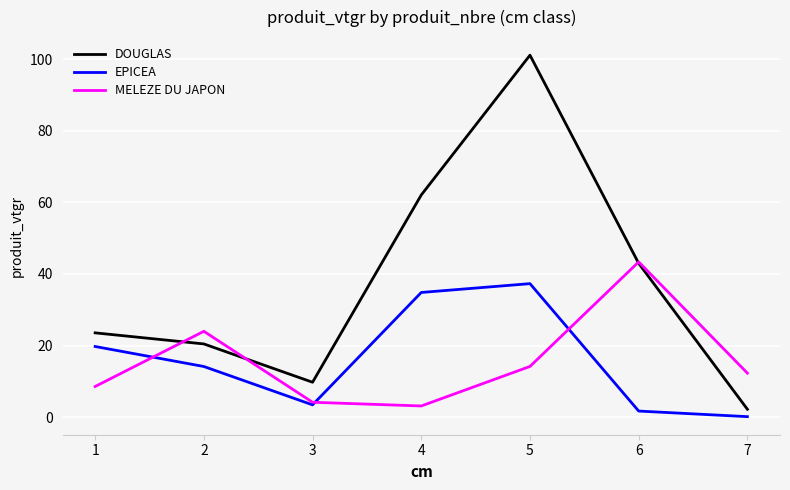

At which category is the sum across all series the highest?

5